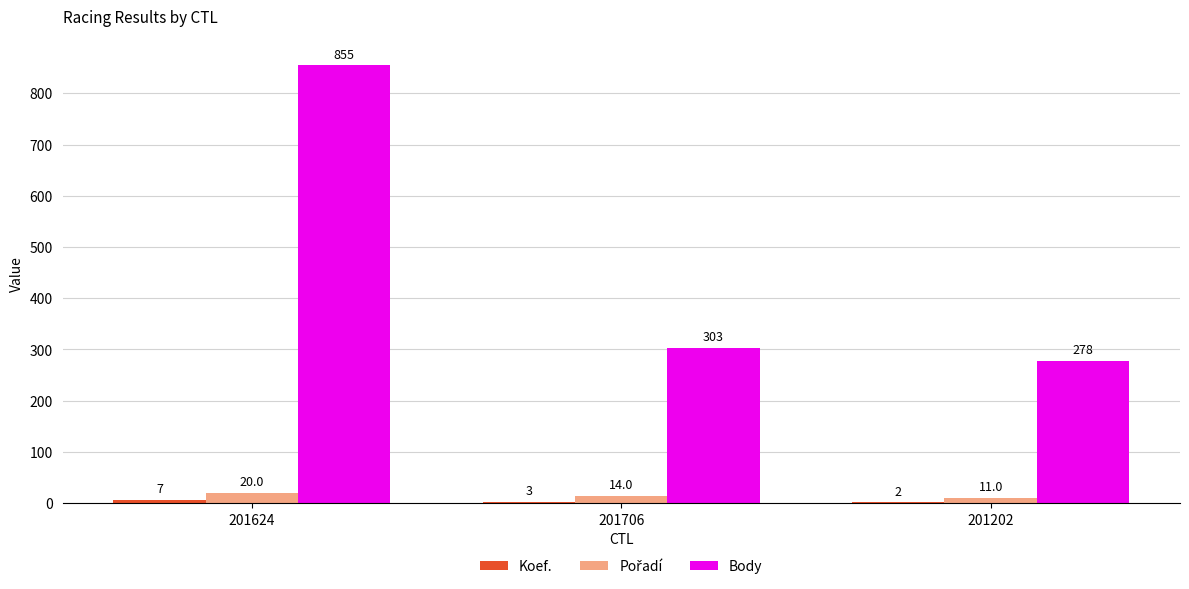

Where is Body nearest to the value 566?

201706